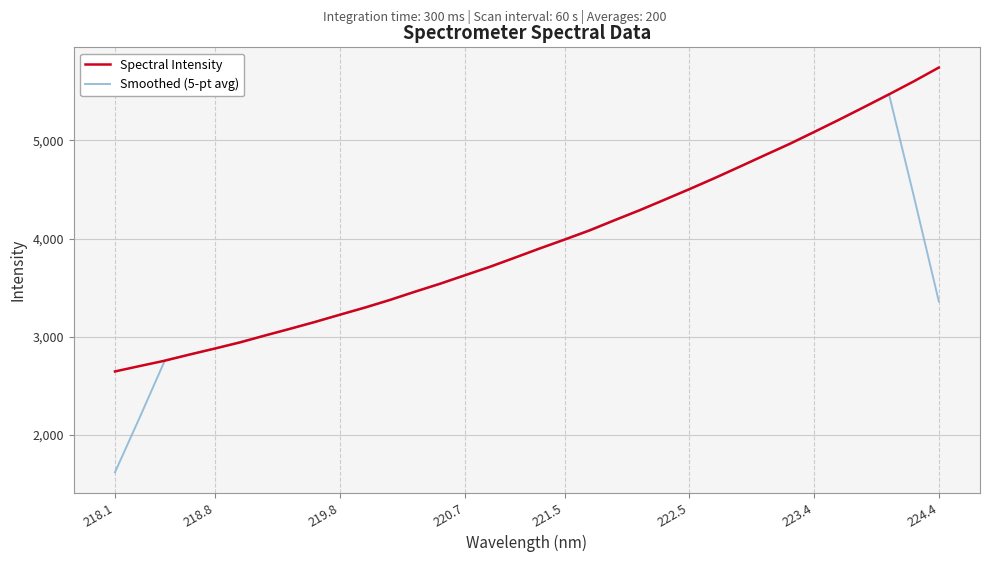

List the series in order of their peak value, lowest first.

Smoothed (5-pt avg), Spectral Intensity